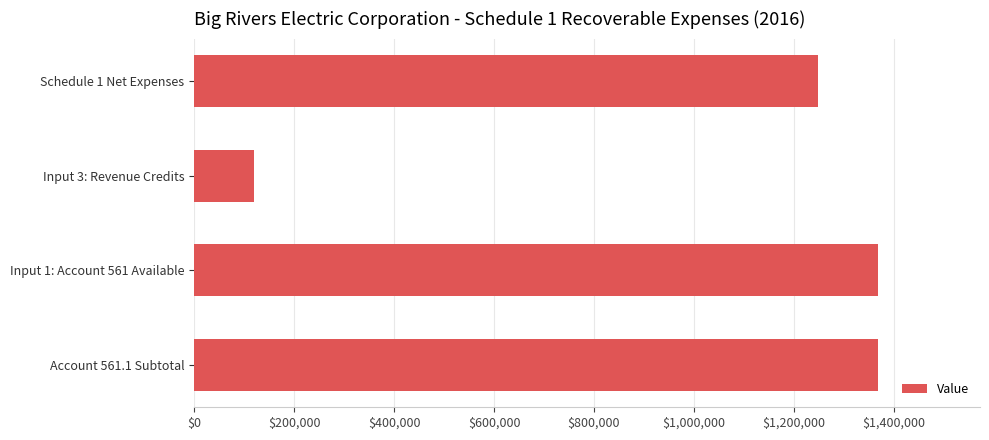

What is the difference between the maximum and second lowest values?

119366.3